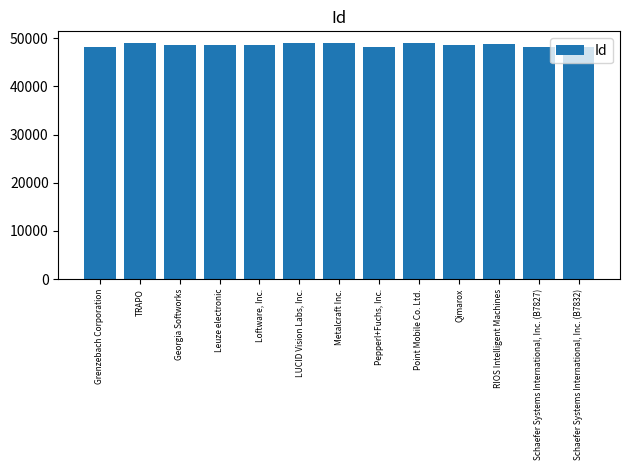

What is the greatest value displayed?

48969